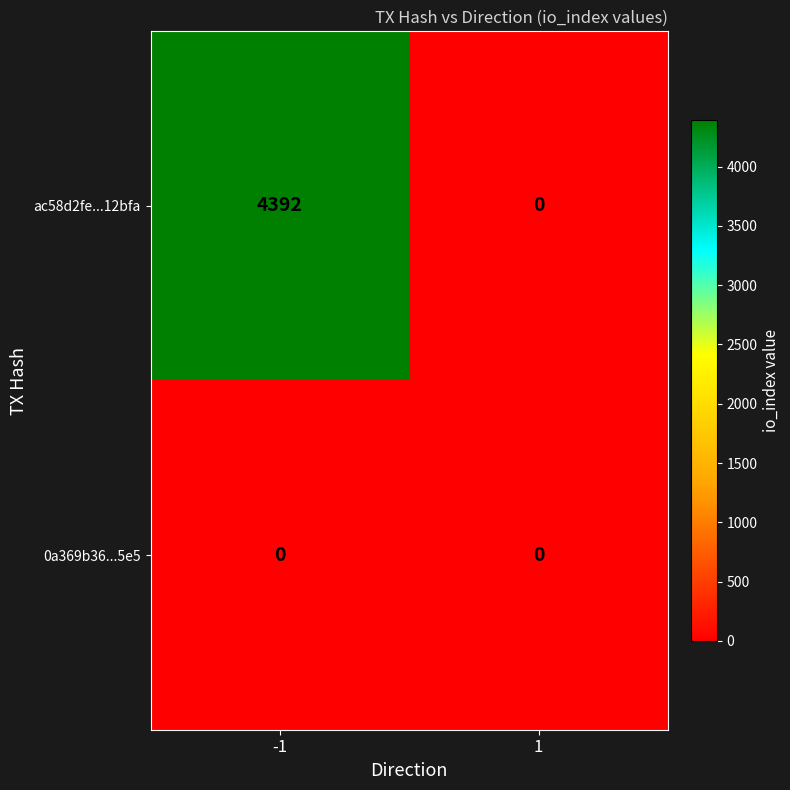

What is the maximum value shown in the chart?

4392